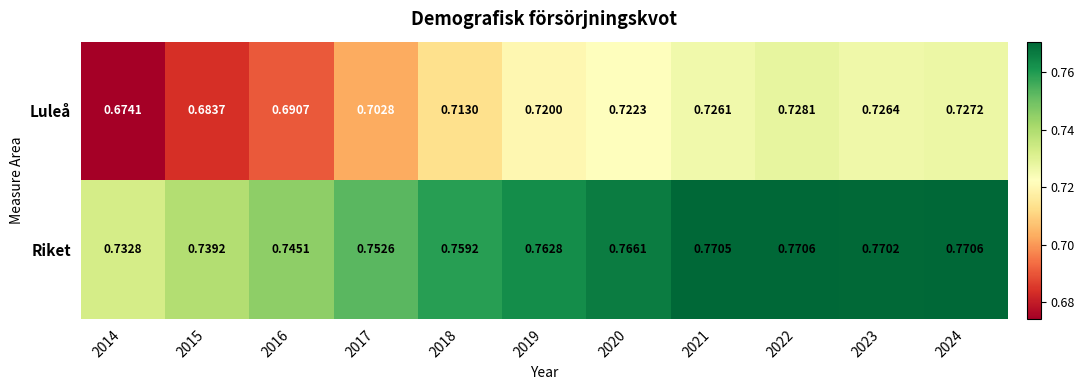

Which series changed the most between 2018 and 2019?

Luleå